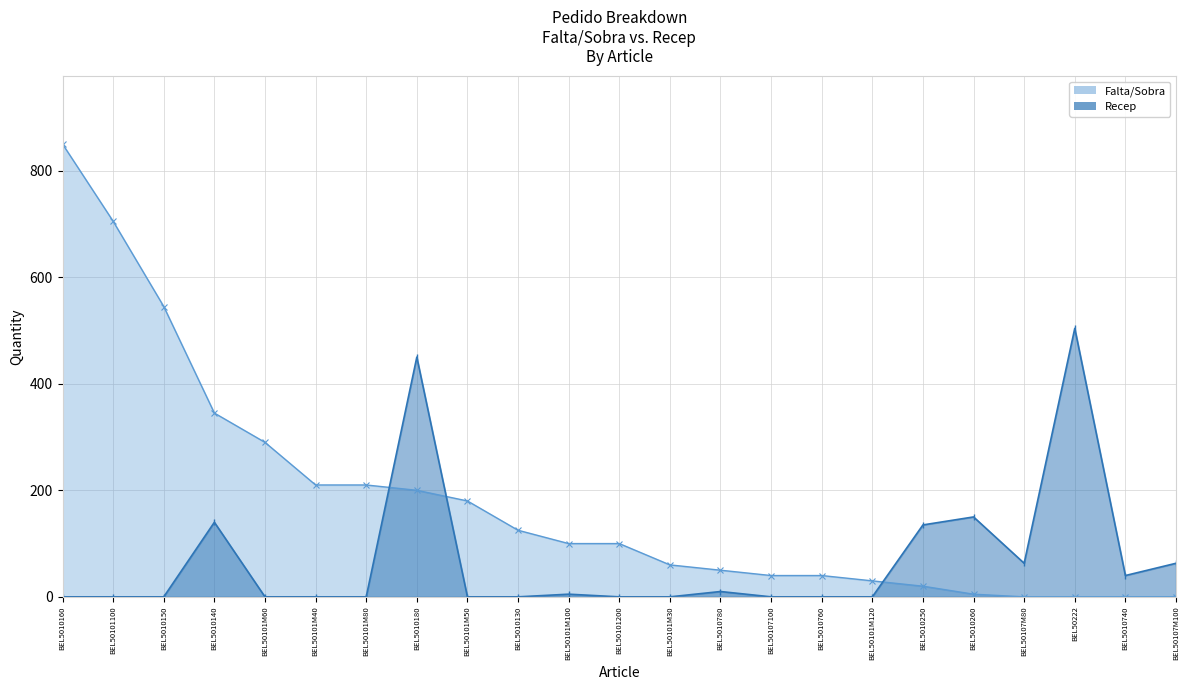

List the series in order of their overall mean, lowest first.

Recep, Falta/Sobra